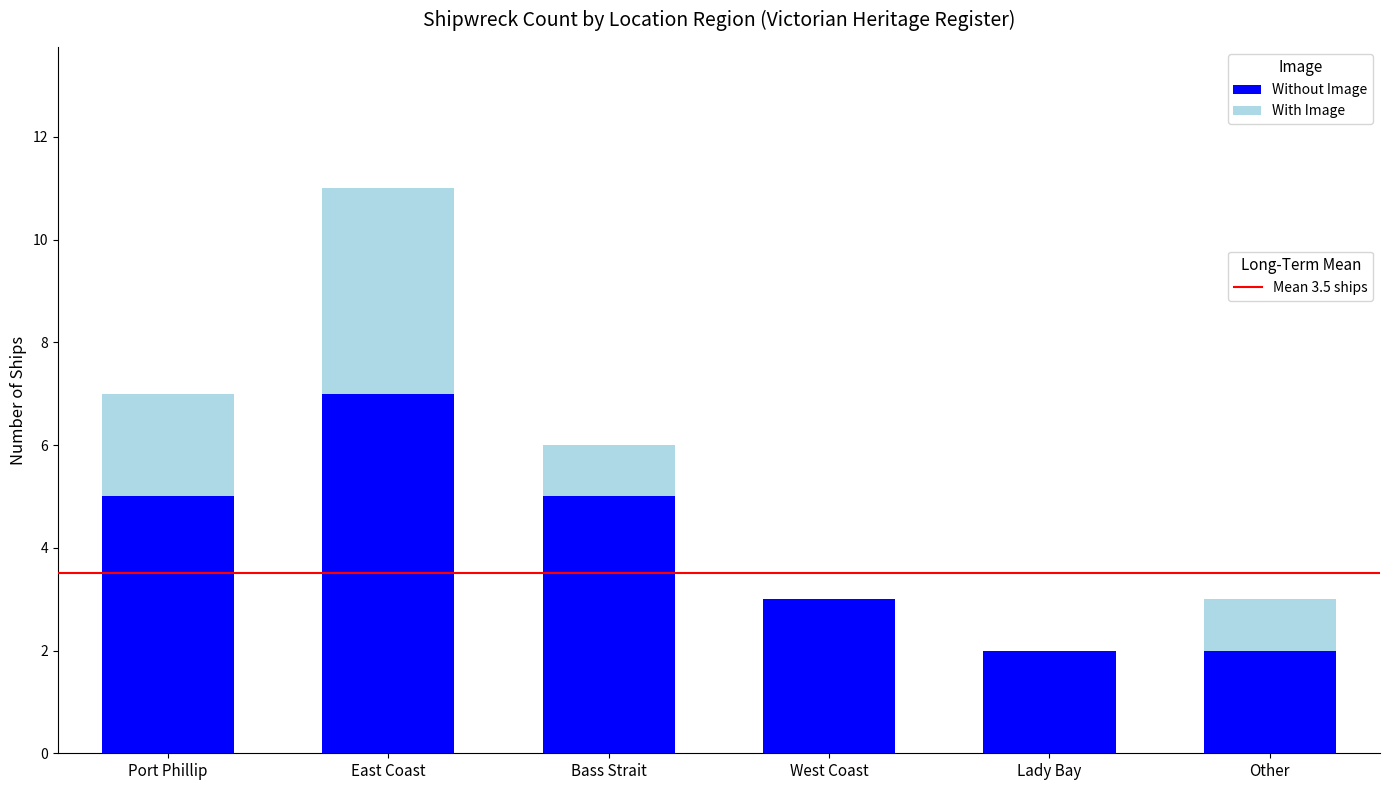

Does the chart contain stacked bars?

Yes